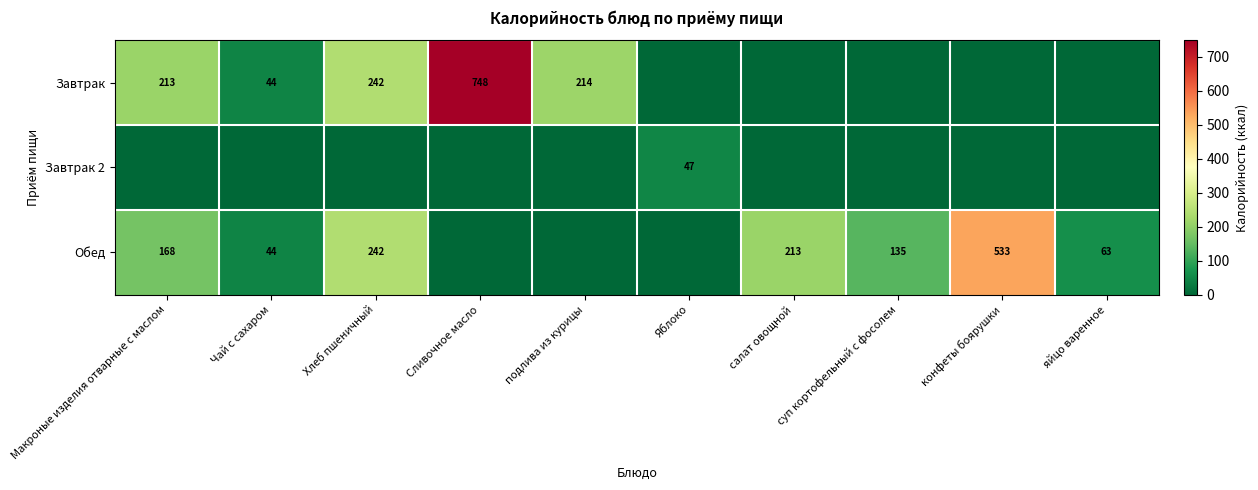

Is it true that Обед equals 135 at суп кортофельный с фосолем?

True